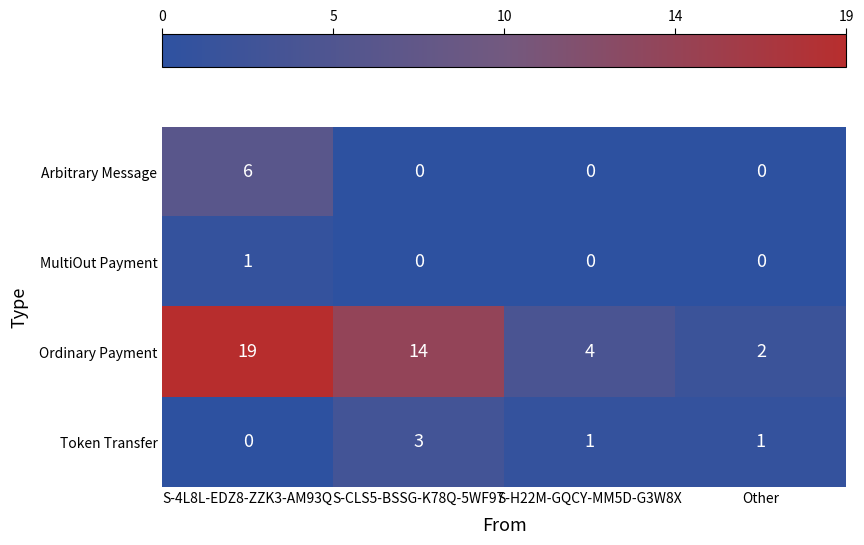

Reading left to right, what are all the values shown in this chart?

Arbitrary Message: S-4L8L-EDZ8-ZZK3-AM93Q=6	S-CLS5-BSSG-K78Q-5WF97=0	S-H22M-GQCY-MM5D-G3W8X=0	Other=0
MultiOut Payment: S-4L8L-EDZ8-ZZK3-AM93Q=1	S-CLS5-BSSG-K78Q-5WF97=0	S-H22M-GQCY-MM5D-G3W8X=0	Other=0
Ordinary Payment: S-4L8L-EDZ8-ZZK3-AM93Q=19	S-CLS5-BSSG-K78Q-5WF97=14	S-H22M-GQCY-MM5D-G3W8X=4	Other=2
Token Transfer: S-4L8L-EDZ8-ZZK3-AM93Q=0	S-CLS5-BSSG-K78Q-5WF97=3	S-H22M-GQCY-MM5D-G3W8X=1	Other=1